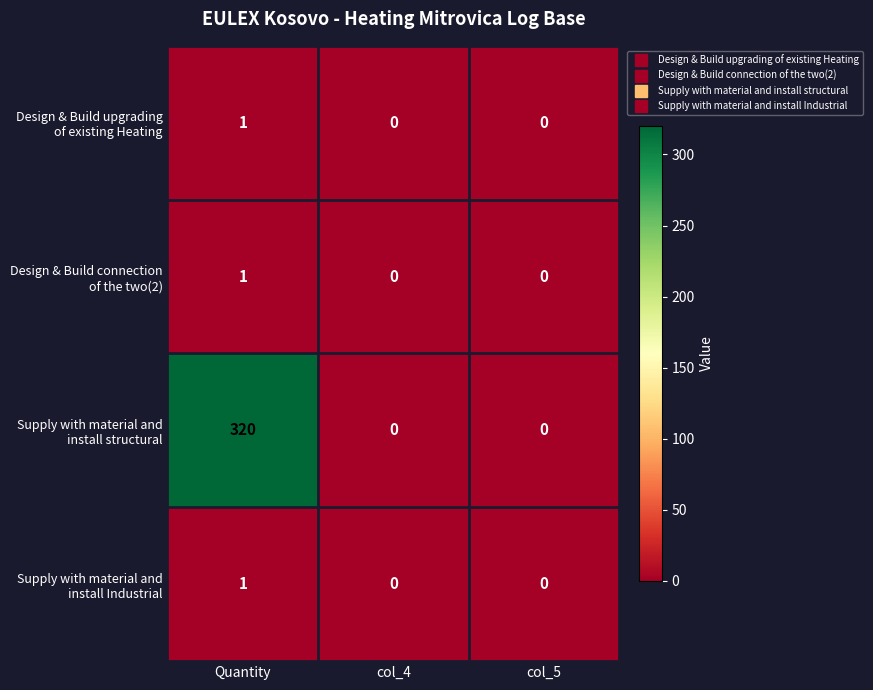

What is the maximum value shown in the chart?

320